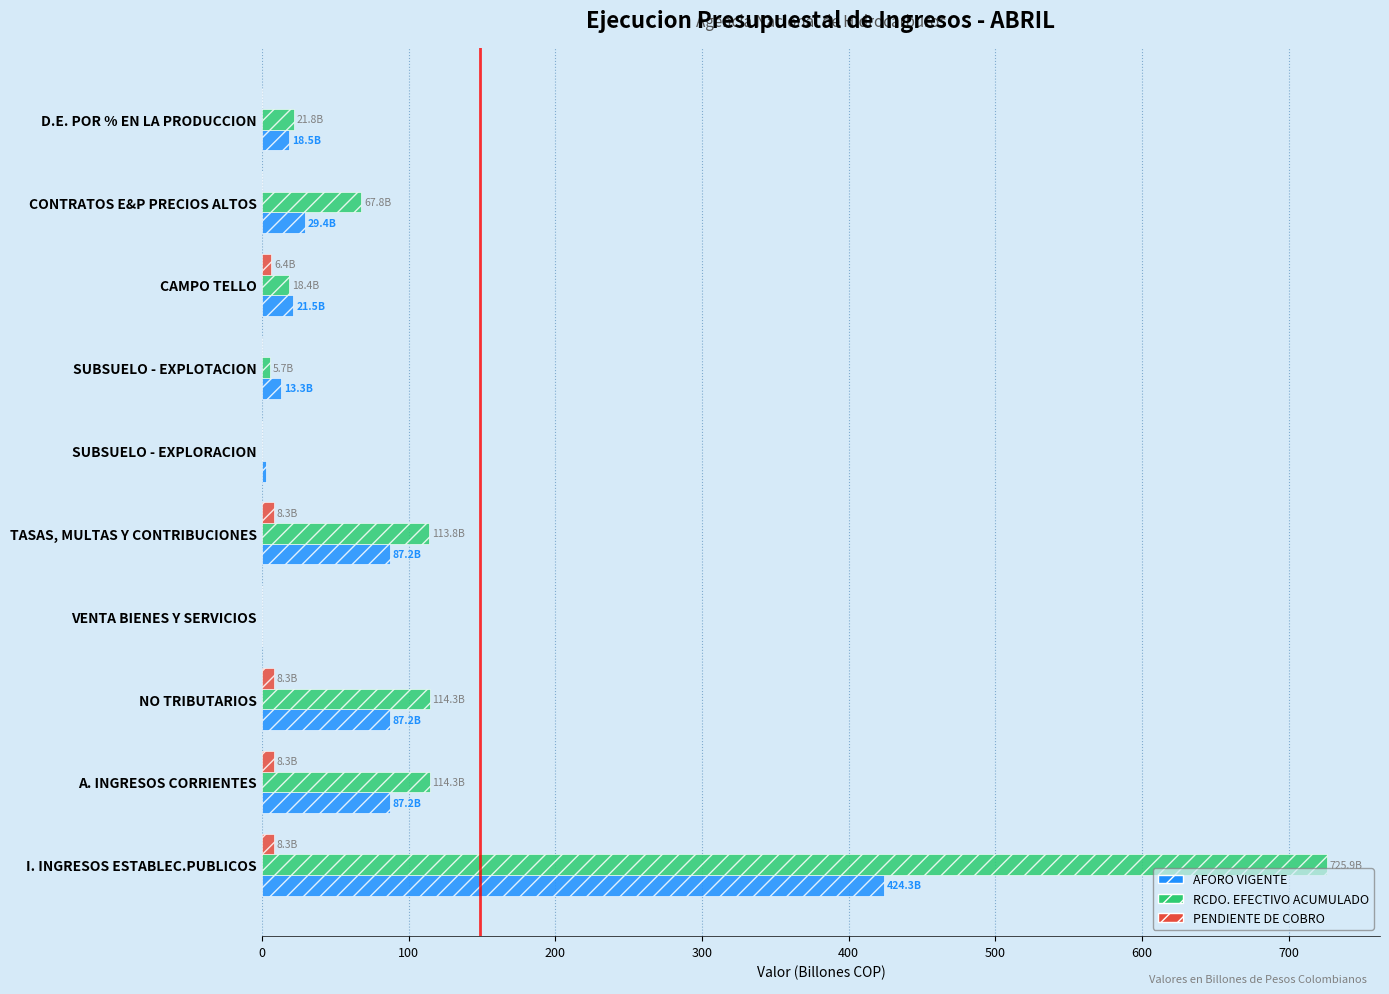

At which category does the chart reach its peak across all series?

I. INGRESOS ESTABLEC.PUBLICOS